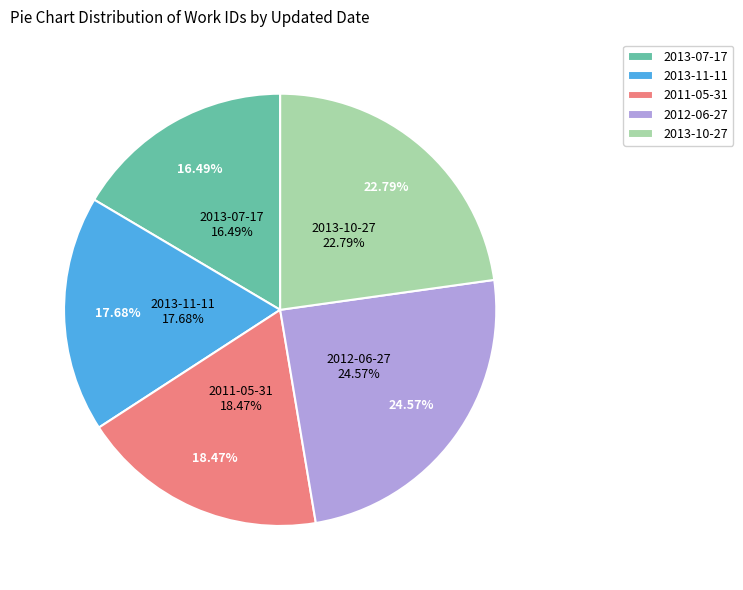

The 2013-07-17 slice represents 16% of the pie. True or false?

True